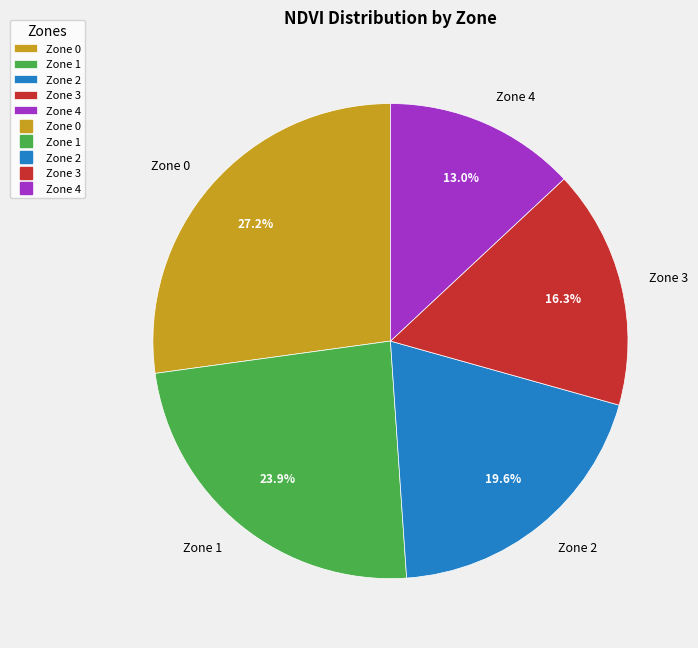

What percentage is the Zone 2 slice, to the nearest percent?

20%